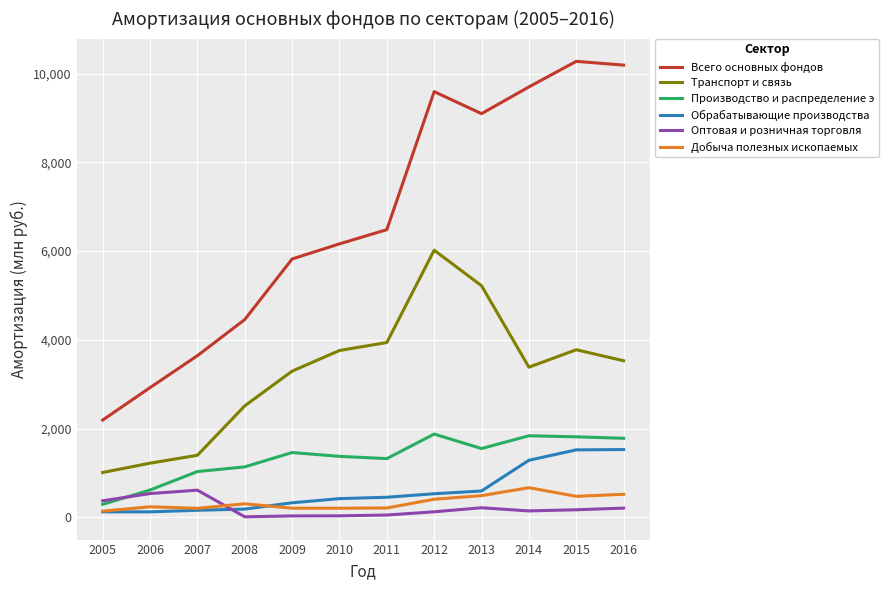

What is the difference between the highest and lowest values at 2006?

2800